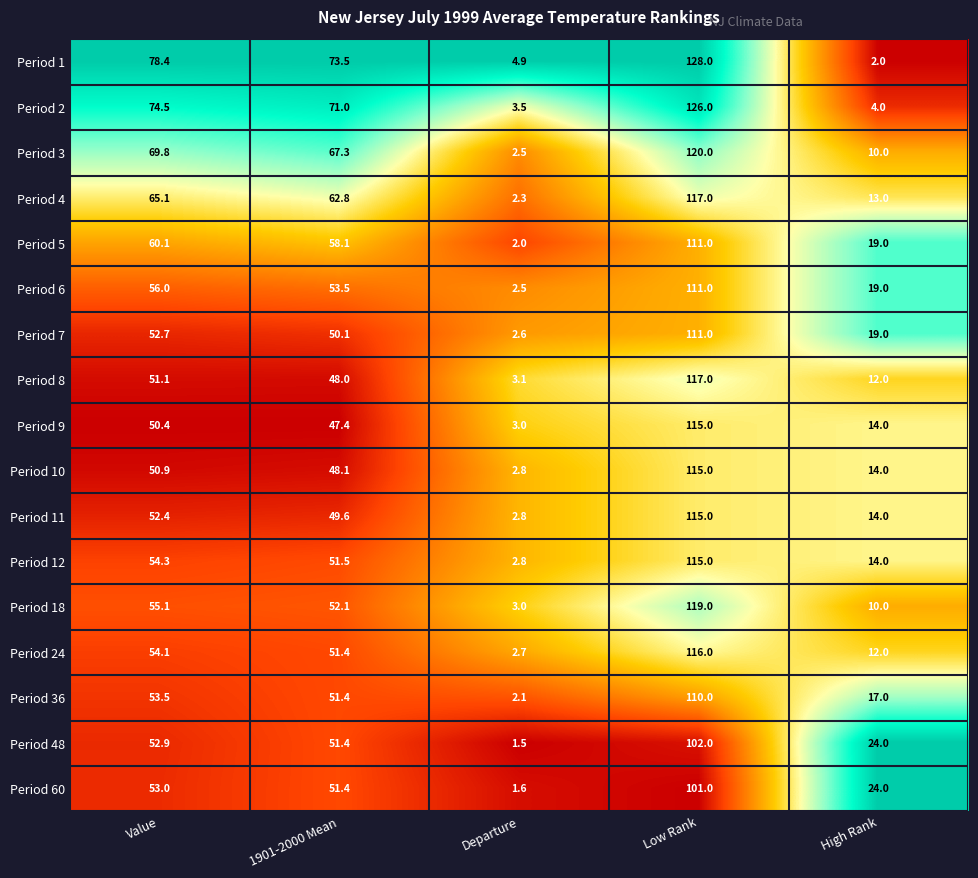

Which series has the largest total across all categories?

Period 1